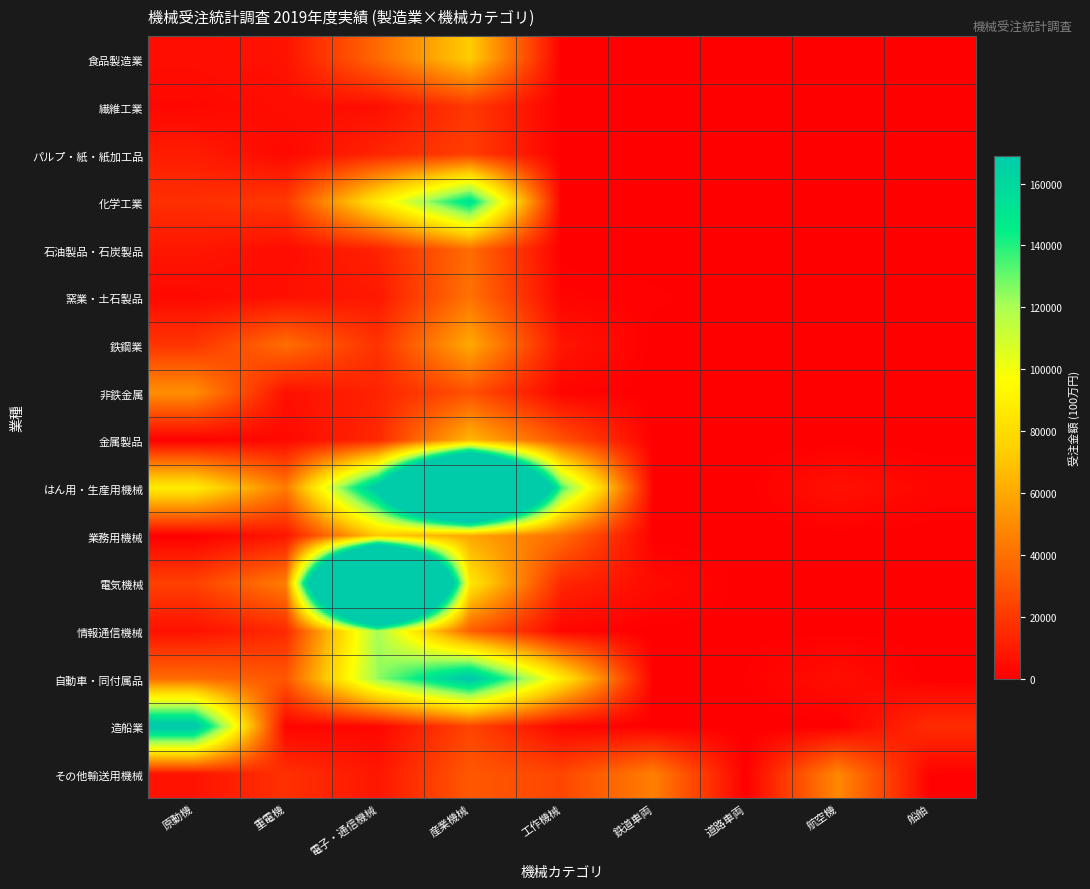

What is the difference between the highest and lowest values at 電子・通信機械?

566543